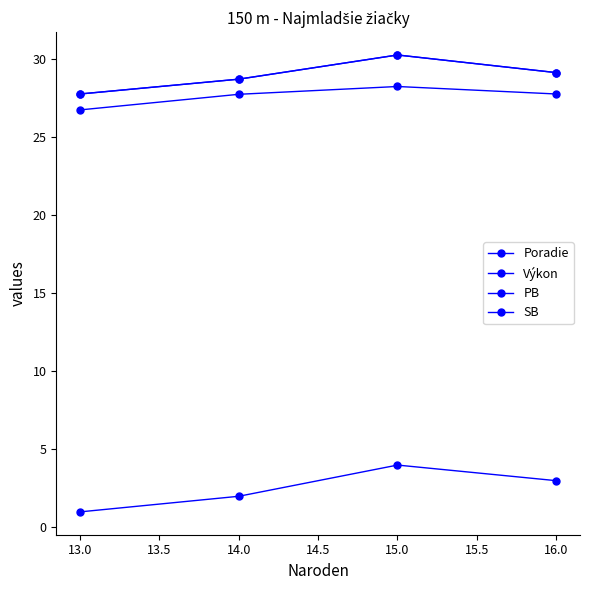

What is the maximum value shown in the chart?

30.3